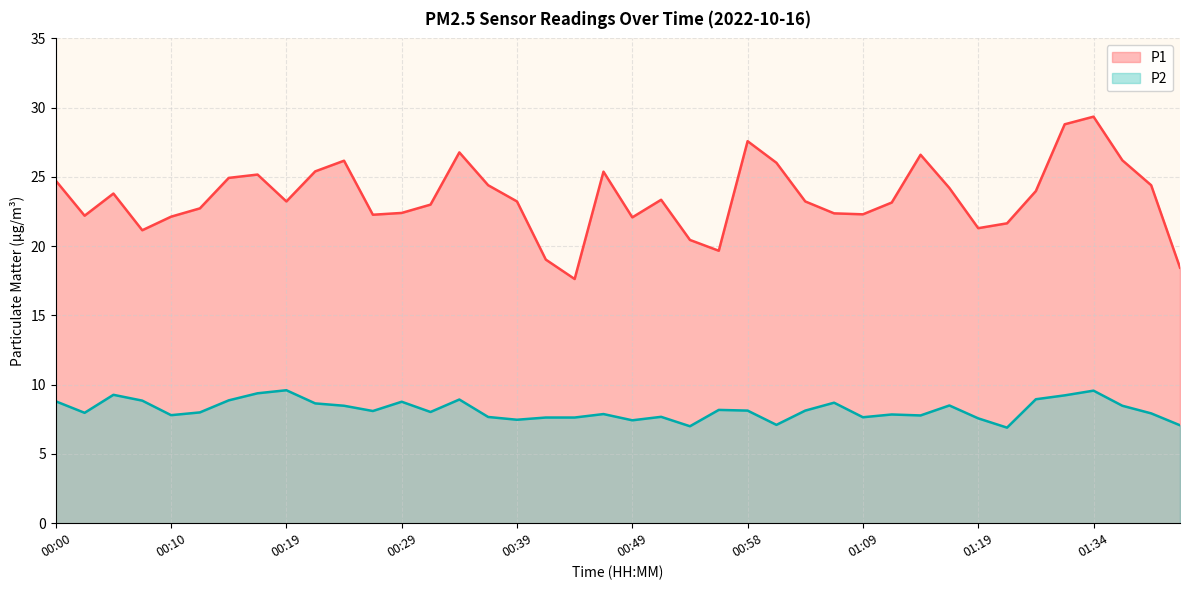

Read the P1 value at 00:34.

26.8